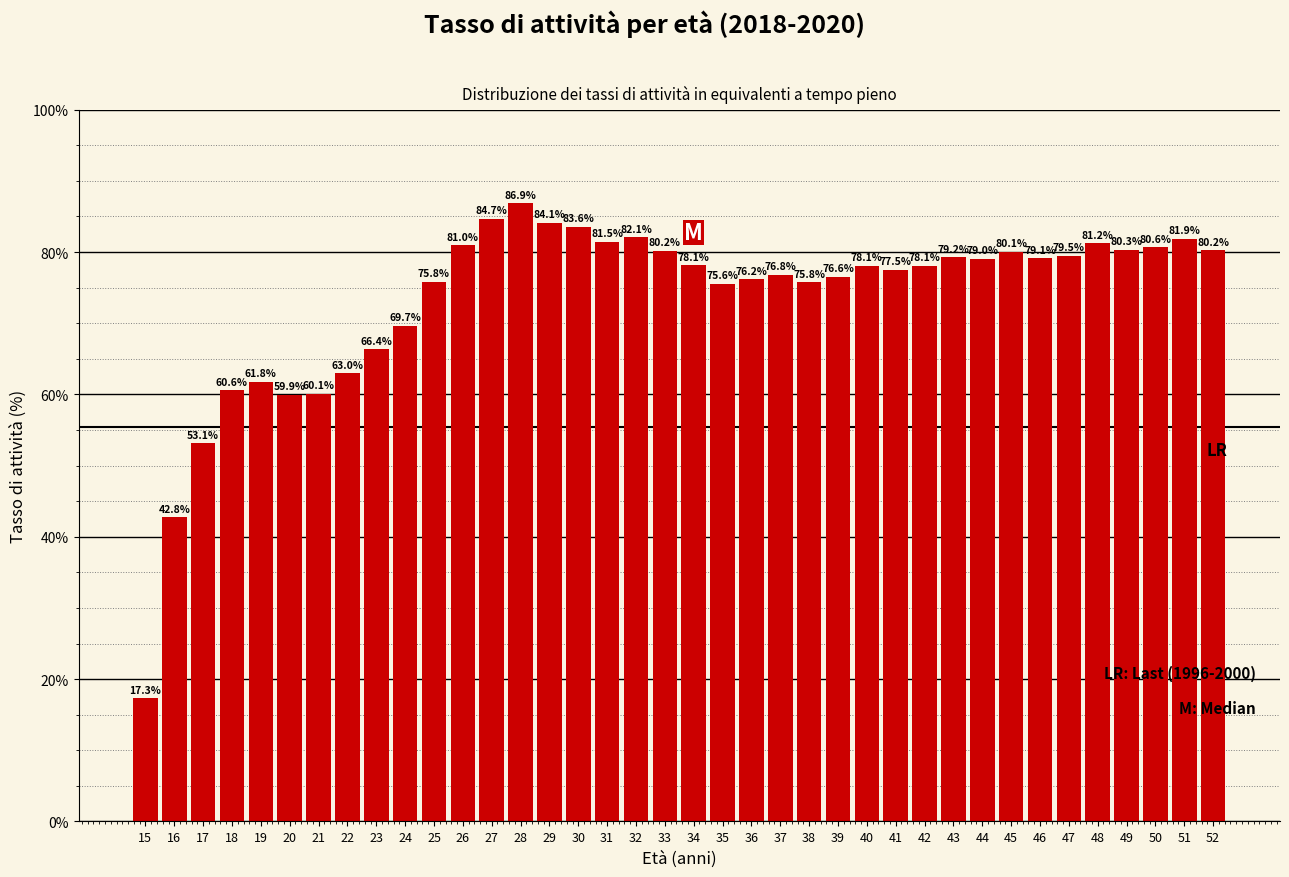

Reading right to left, list all the values displayed in this chart.

80.2	81.9	80.6	80.3	81.2	79.5	79.1	80.1	79.0	79.2	78.1	77.5	78.1	76.6	75.8	76.8	76.2	75.6	78.1	80.2	82.1	81.5	83.6	84.1	86.9	84.7	81.0	75.8	69.7	66.4	63.0	60.1	59.9	61.8	60.6	53.1	42.8	17.3